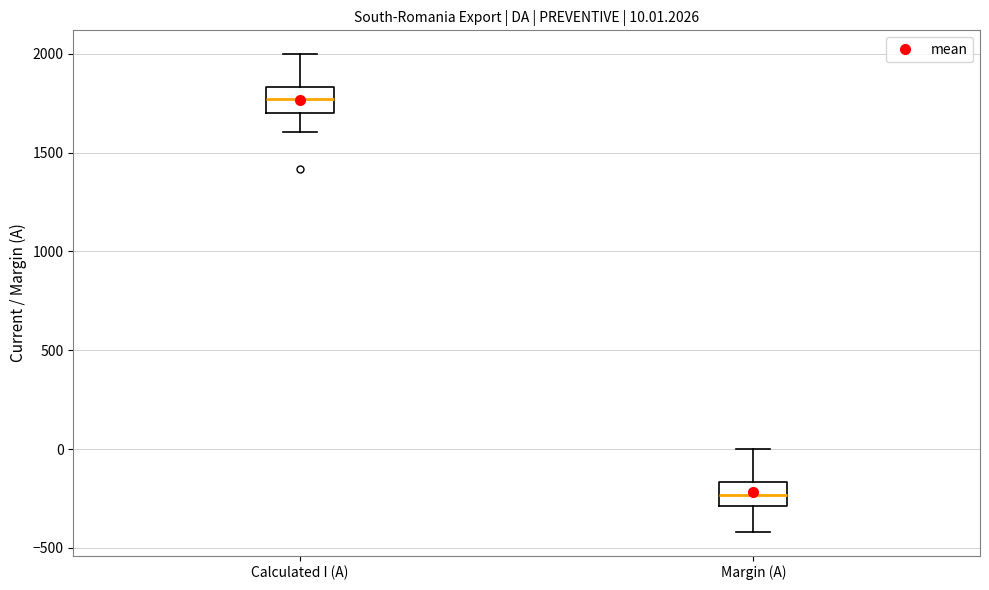

Which box's median line is the lowest?

Margin (A)